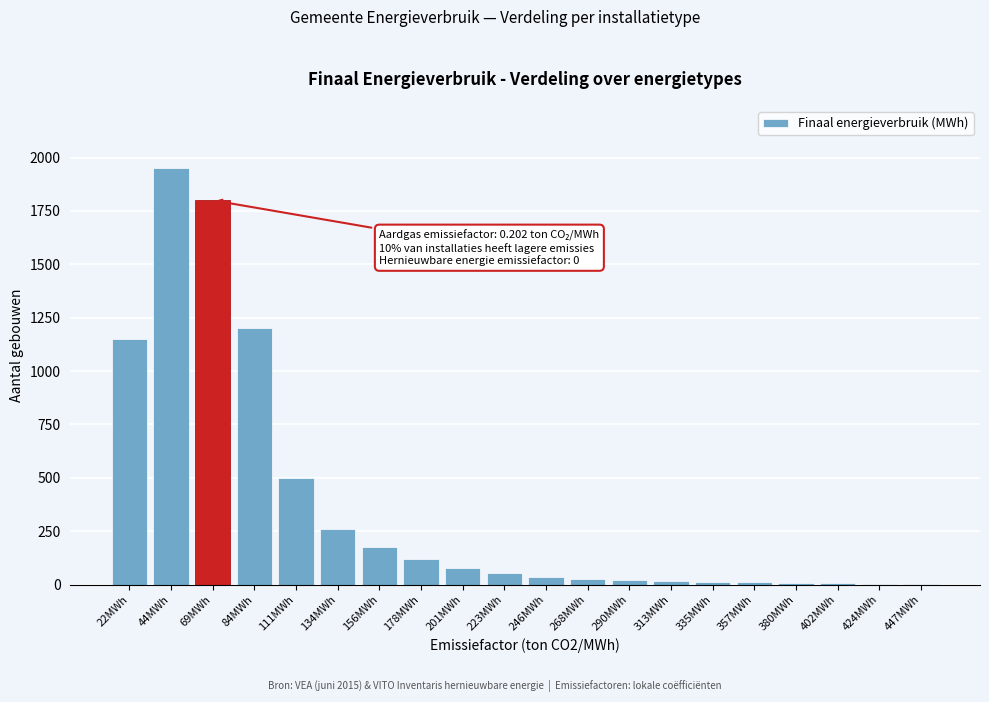

What is the change in value from 22MWh to 111MWh?

-650